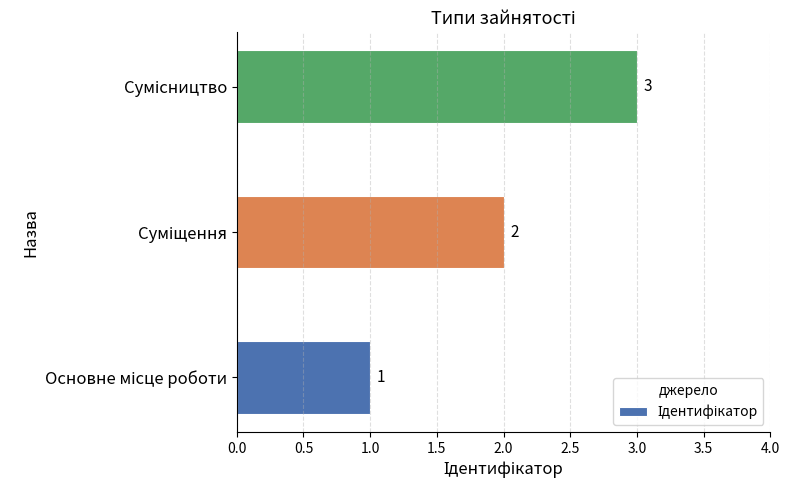

Count the values in the range 1 to 3.

3